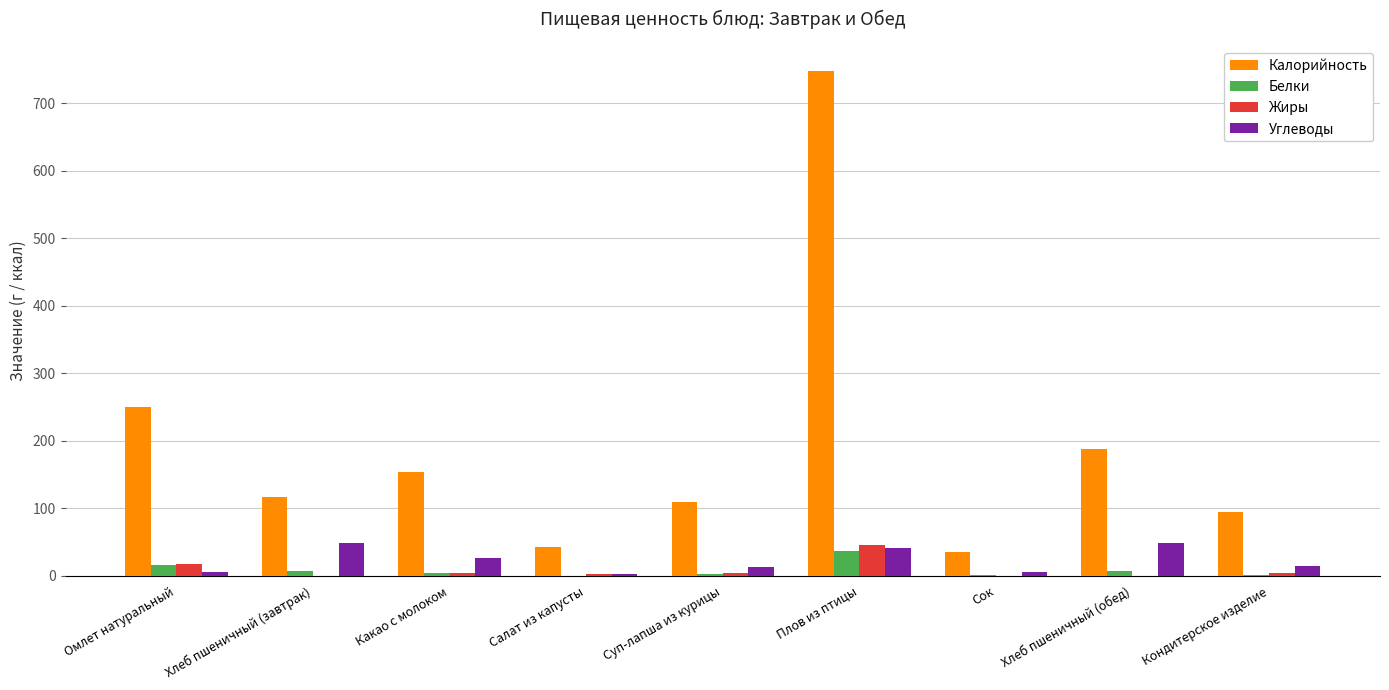

Is it true that Жиры equals 0.3 at Хлеб пшеничный (обед)?

True